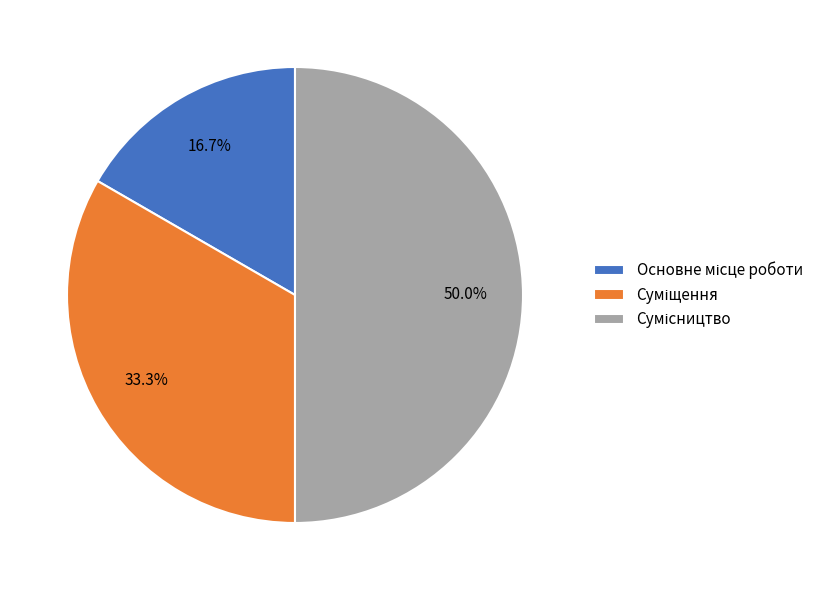

How many slices are in this pie chart?

3